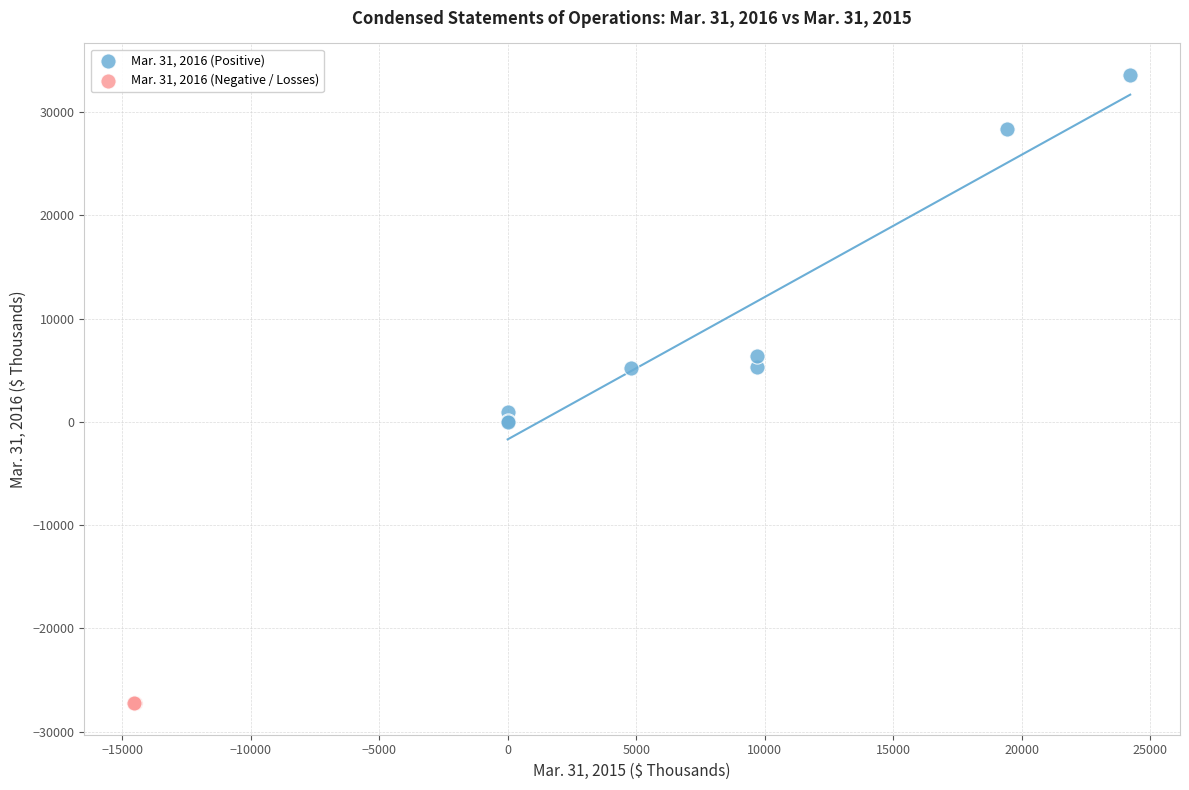

Which series has the widest spread of Y values?

Mar. 31, 2016 (Positive)